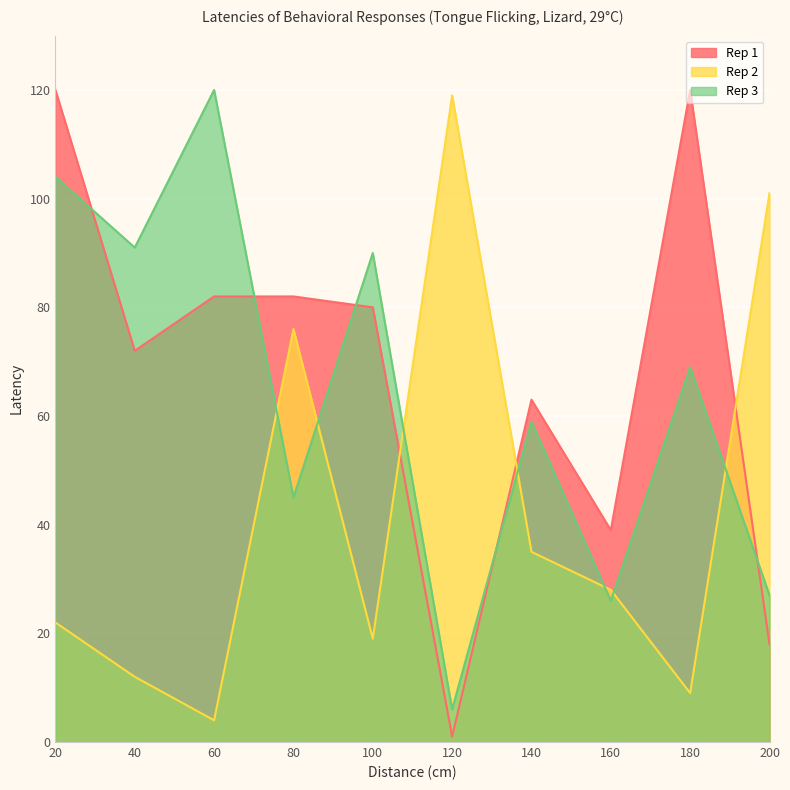

What is the difference between the highest and lowest values at 160?

13